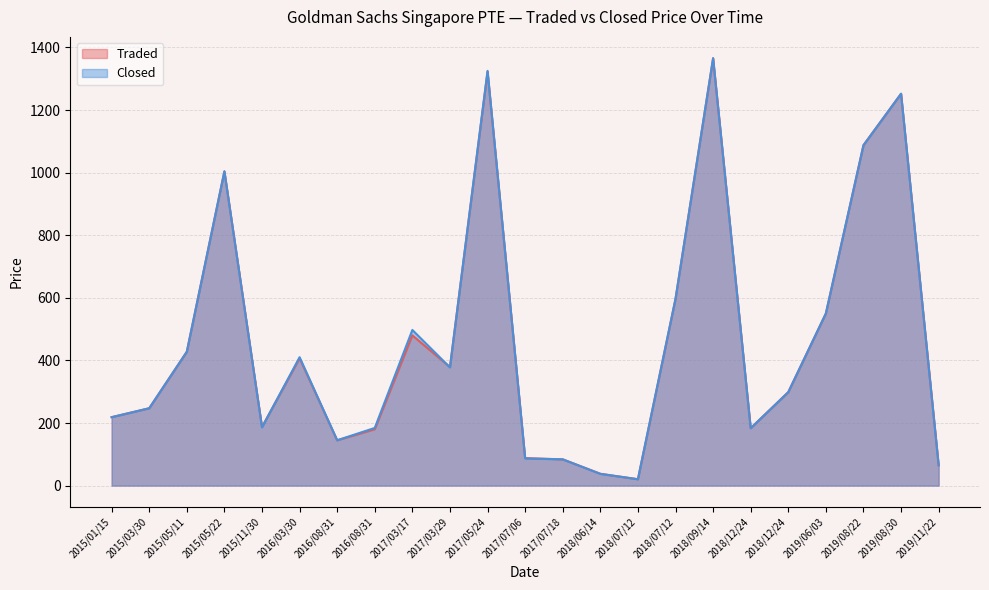

How many data points in Closed are above 298?

12